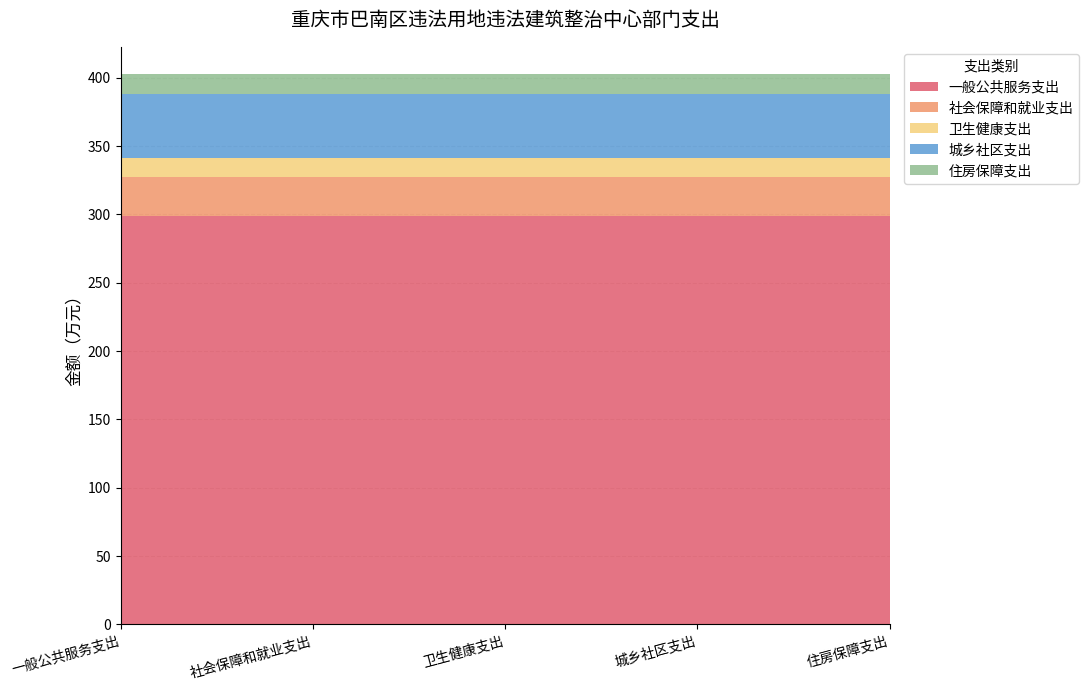

Reading left to right, transcribe all the data shown in this chart.

一般公共服务支出: 298.7	298.7	298.7	298.7	298.7
社会保障和就业支出: 28.4	28.4	28.4	28.4	28.4
卫生健康支出: 14.0	14.0	14.0	14.0	14.0
城乡社区支出: 47.2	47.2	47.2	47.2	47.2
住房保障支出: 14.2	14.2	14.2	14.2	14.2